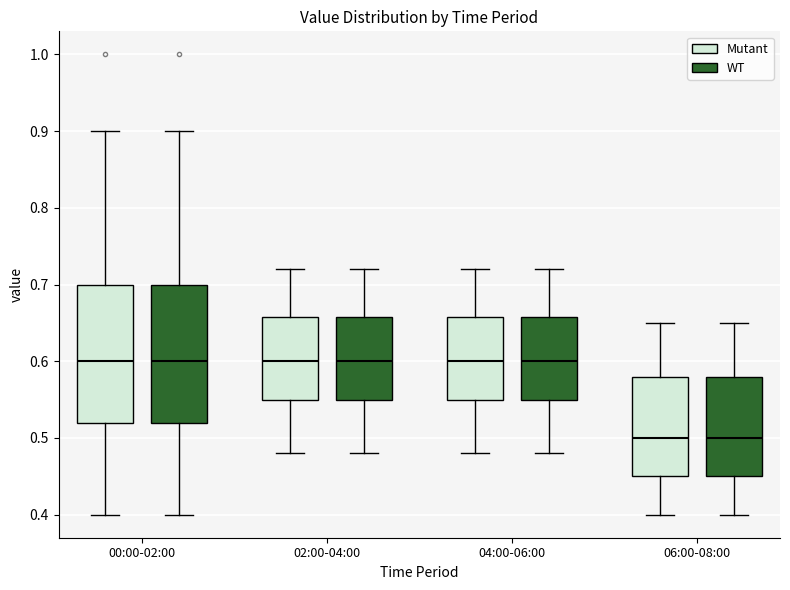

Where is the upper edge of the box for 02:00-04:00 (Mutant) on the y-axis? The values are not printed on the chart, so give them approximately, as read against the axis.

0.66